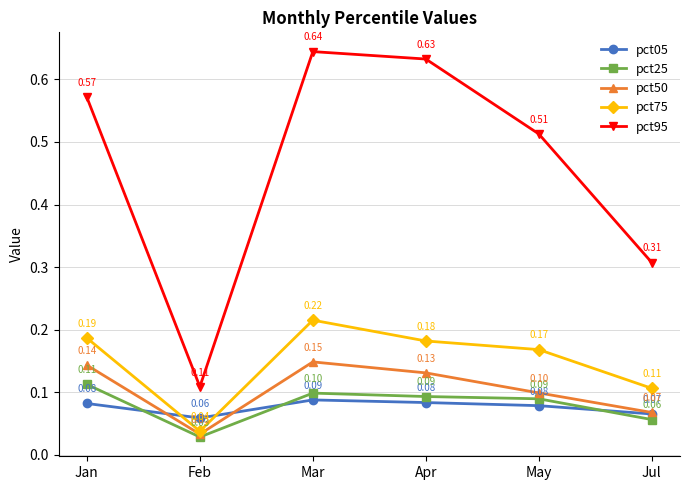

Read the pct25 value at Mar.

0.1